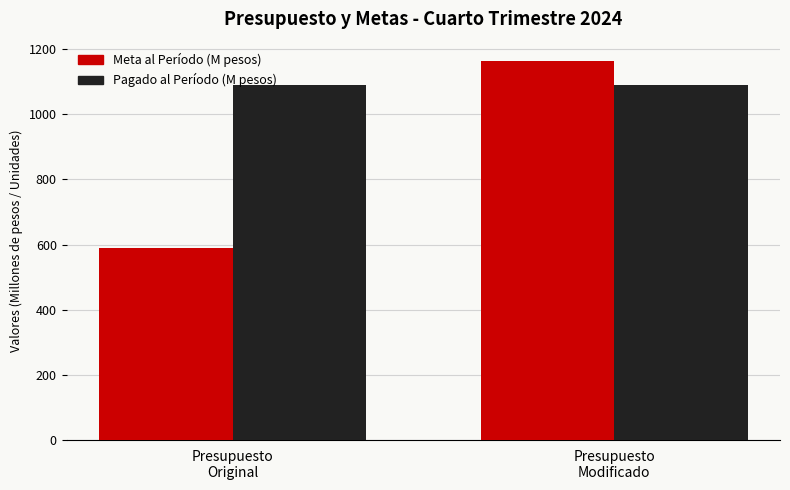

Reading left to right, list all the values displayed in this chart.

Meta al Período (M pesos): 589.6	1164.4
Pagado al Período (M pesos): 1089.5	1089.5